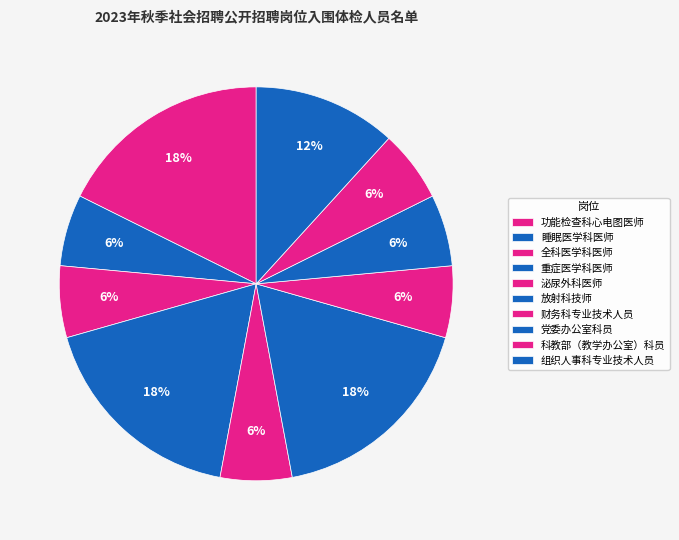

Is there a majority slice in this chart?

No